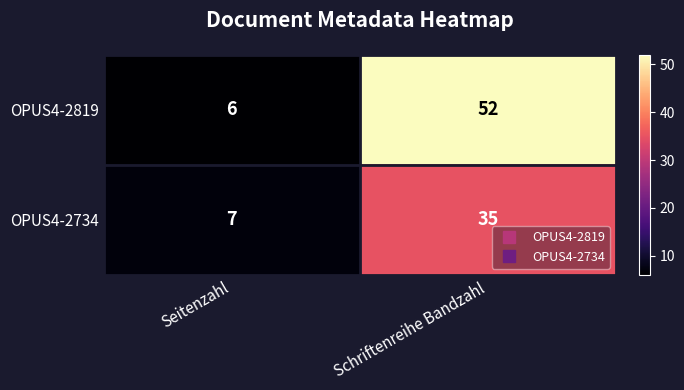

What is the smallest value displayed?

6